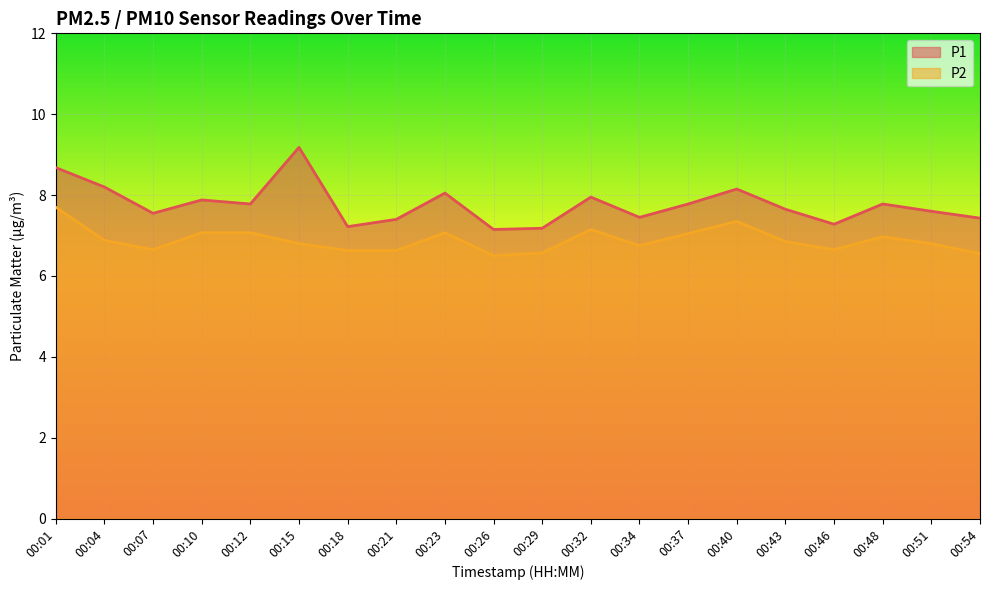

What is the sum of all P1 values?

155.3